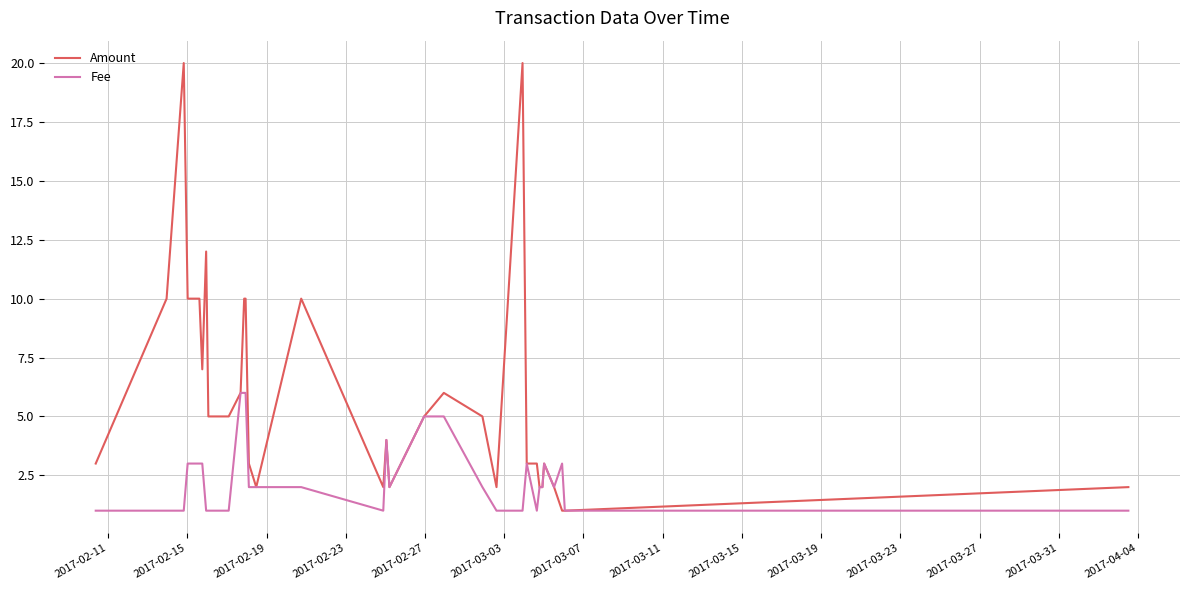

What is the maximum value for Amount?

20.0